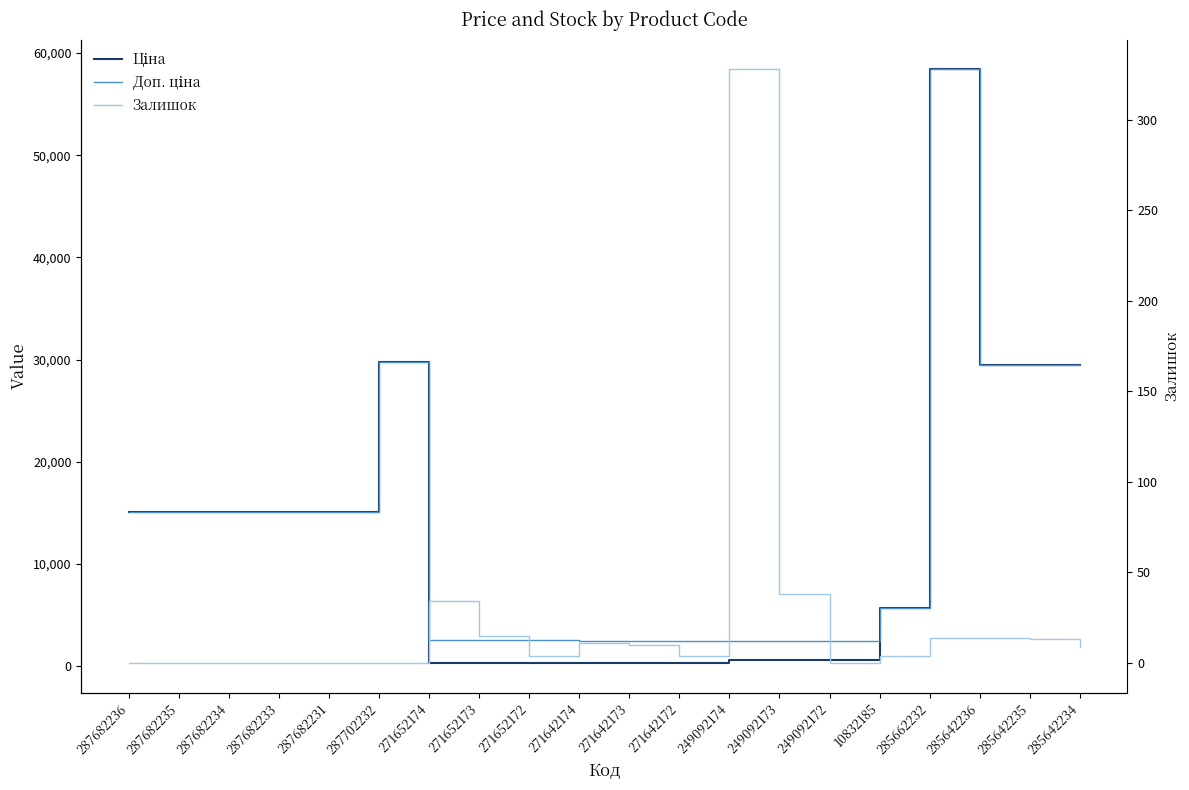

Reading left to right, transcribe all the data shown in this chart.

Ціна: 287682236=15120.0	287682235=15120.0	287682234=15120.0	287682233=15120.0	287682231=15120.0	287702232=29747.2	271652174=324.8	271652173=324.8	271652172=324.8	271642174=310.3	271642173=310.3	271642172=310.3	249092174=603.7	249092173=603.7	249092172=603.7	10832185=5673.8	285662232=58426.5	285642236=29491.5	285642235=29491.5	285642234=29491.5
Доп. ціна: 287682236=15120.0	287682235=15120.0	287682234=15120.0	287682233=15120.0	287682231=15120.0	287702232=29747.2	271652174=2598.3	271652173=2598.3	271652172=2598.3	271642174=2482.4	271642173=2482.4	271642172=2482.4	249092174=2414.8	249092173=2414.8	249092172=2414.8	10832185=5673.8	285662232=58426.5	285642236=29491.5	285642235=29491.5	285642234=29491.5
Залишок: 287682236=0.0	287682235=0.0	287682234=0.0	287682233=0.0	287682231=0.0	287702232=0.0	271652174=34.0	271652173=15.0	271652172=4.0	271642174=11.0	271642173=10.0	271642172=4.0	249092174=328.0	249092173=38.0	249092172=0.0	10832185=4.0	285662232=14.0	285642236=14.0	285642235=13.0	285642234=9.0